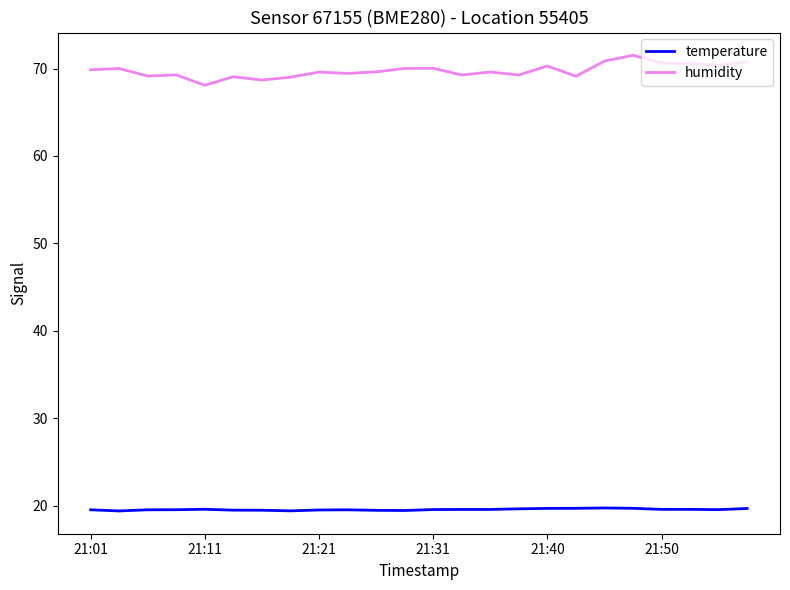

What is the lowest value of the temperature series?

19.4